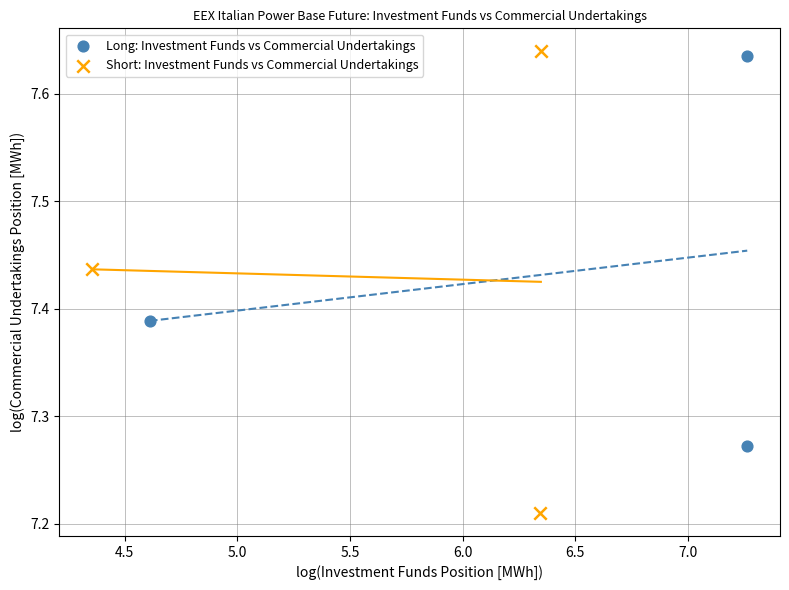

Which series reaches the minimum Y coordinate?

Short: Investment Funds vs Commercial Undertakings